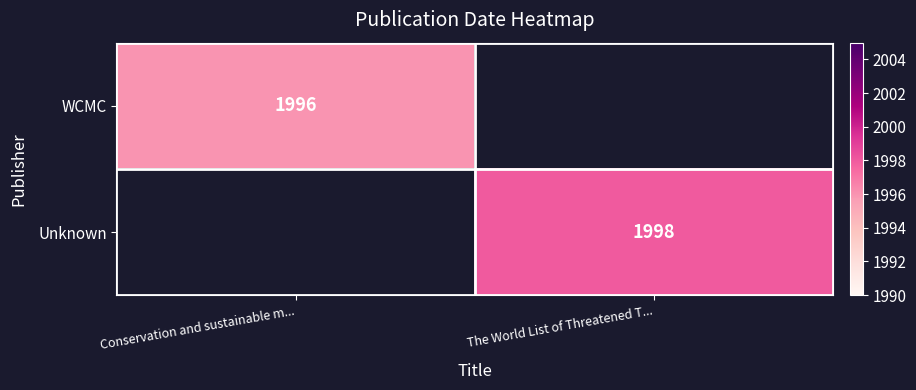

True or false: WCMC has a value of 1996 at Conservation and sustainable m....

True